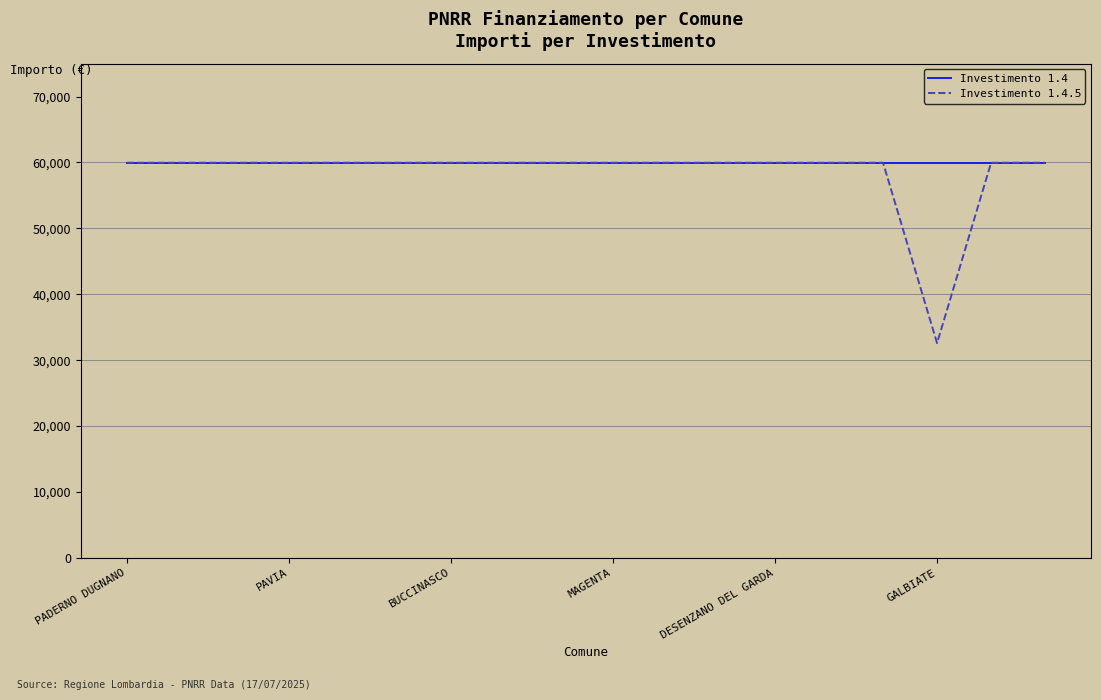

Which series has the widest spread of values?

Investimento 1.4.5